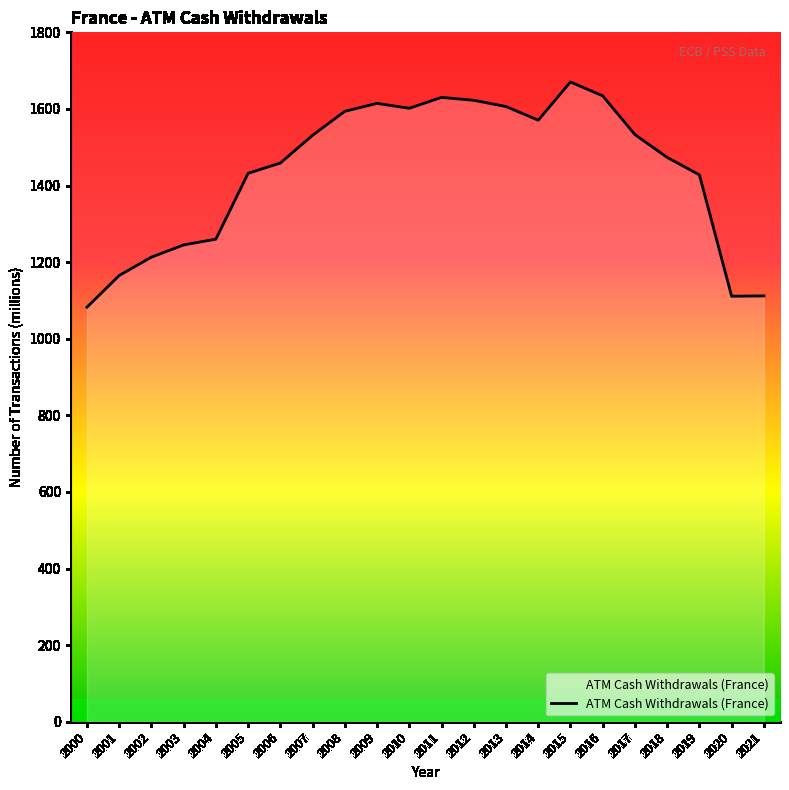

What is the sum of all values?

31588.4